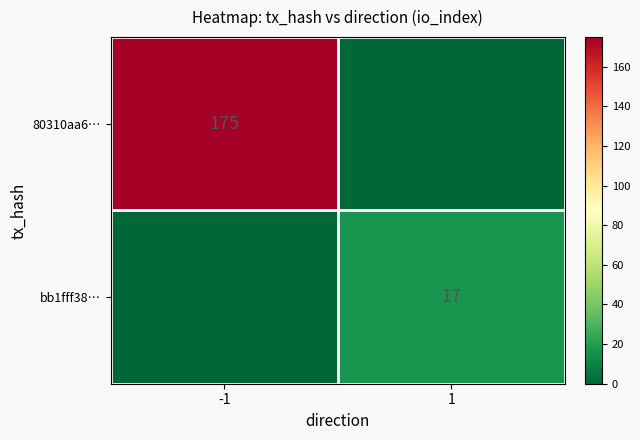

Is it true that 80310aa6… equals 175 at -1?

True